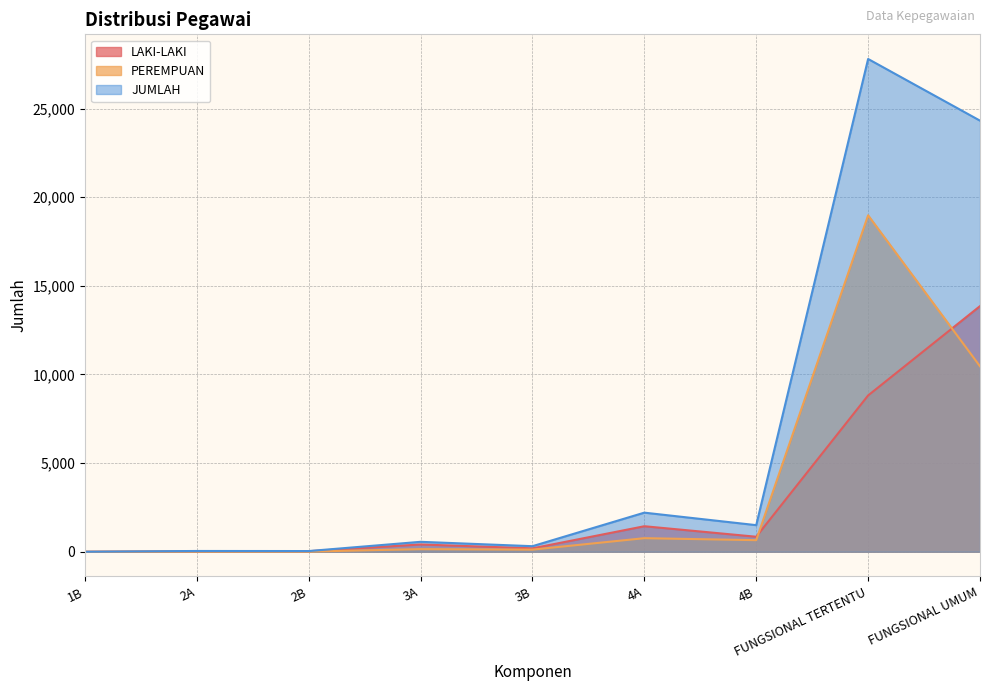

True or false: PEREMPUAN and JUMLAH intersect in this chart.

False